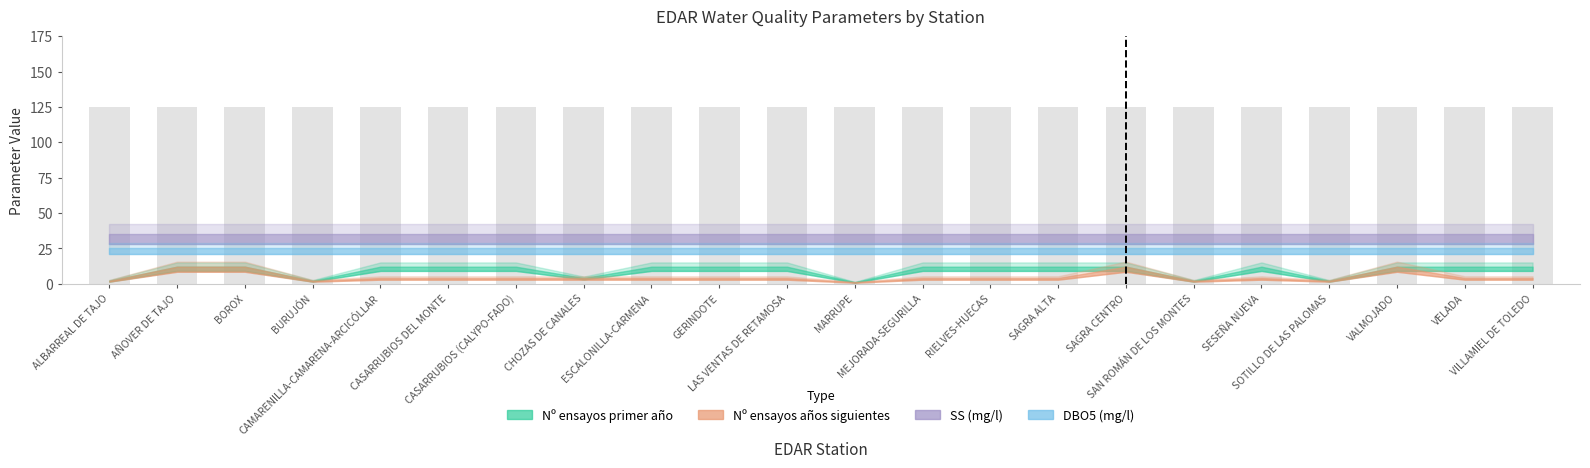

What is the label of the 11th bar from the right?

MARRUPE